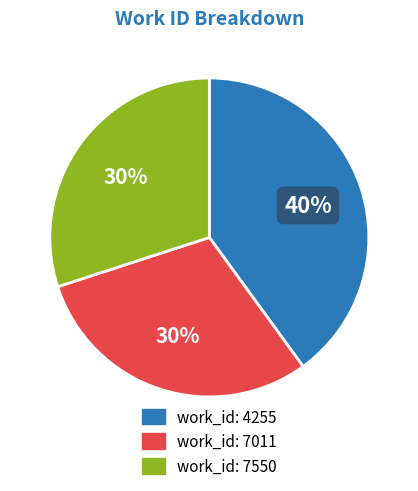

To the nearest percent, what is the average slice percentage?

33%